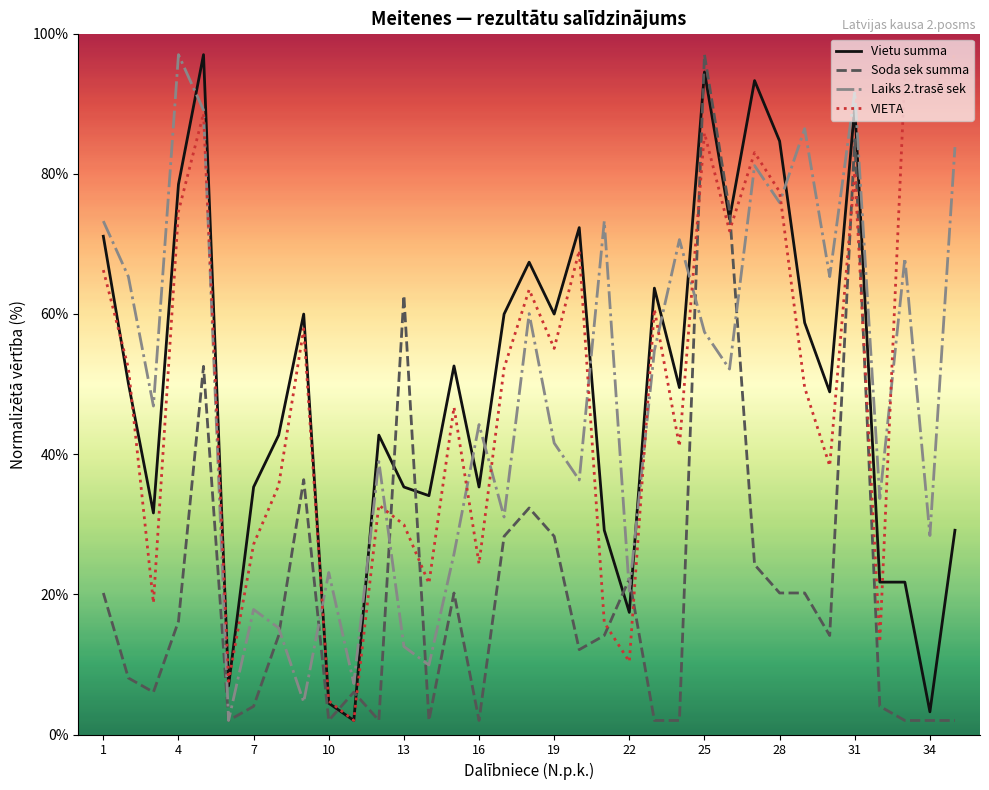

What is the highest value of the Laiks 2.trasē sek series?

97.0